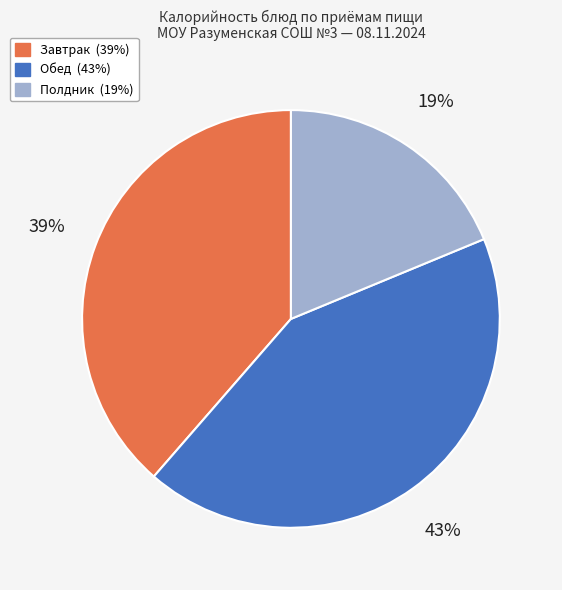

To the nearest percent, what is the difference between the largest and smallest slice percentages?

24%